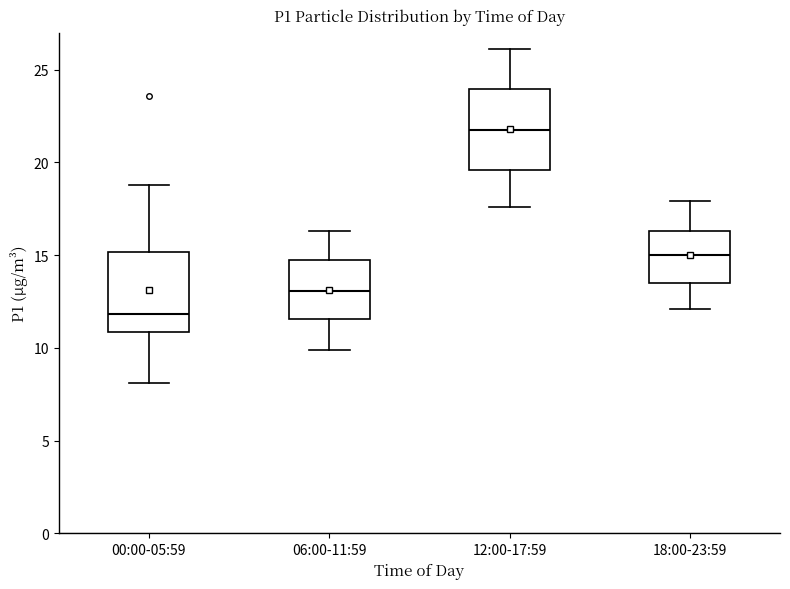

Reading left to right, transcribe this box plot: for each box, give where its median line is, the range the box spans, and where its two whiskers end, as read against the y-axis. The values are not printed on the chart, so give them approximately, as read against the axis.

00:00-05:59: median 12.0, box 11.0 to 15.0, whiskers 8.0 to 19.0
06:00-11:59: median 13.0, box 11.5 to 14.5, whiskers 10.0 to 16.5
12:00-17:59: median 22.0, box 19.5 to 24.0, whiskers 17.5 to 26.0
18:00-23:59: median 15.0, box 13.5 to 16.5, whiskers 12.0 to 18.0